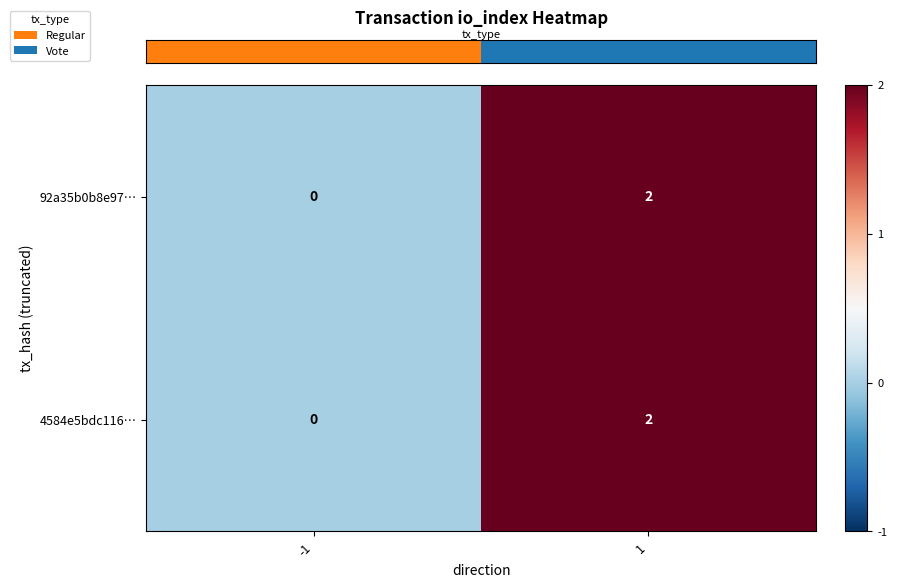

Reading right to left, extract all data points from this chart.

92a35b0b8e97…: 1=2	-1=0
4584e5bdc116…: 1=2	-1=0